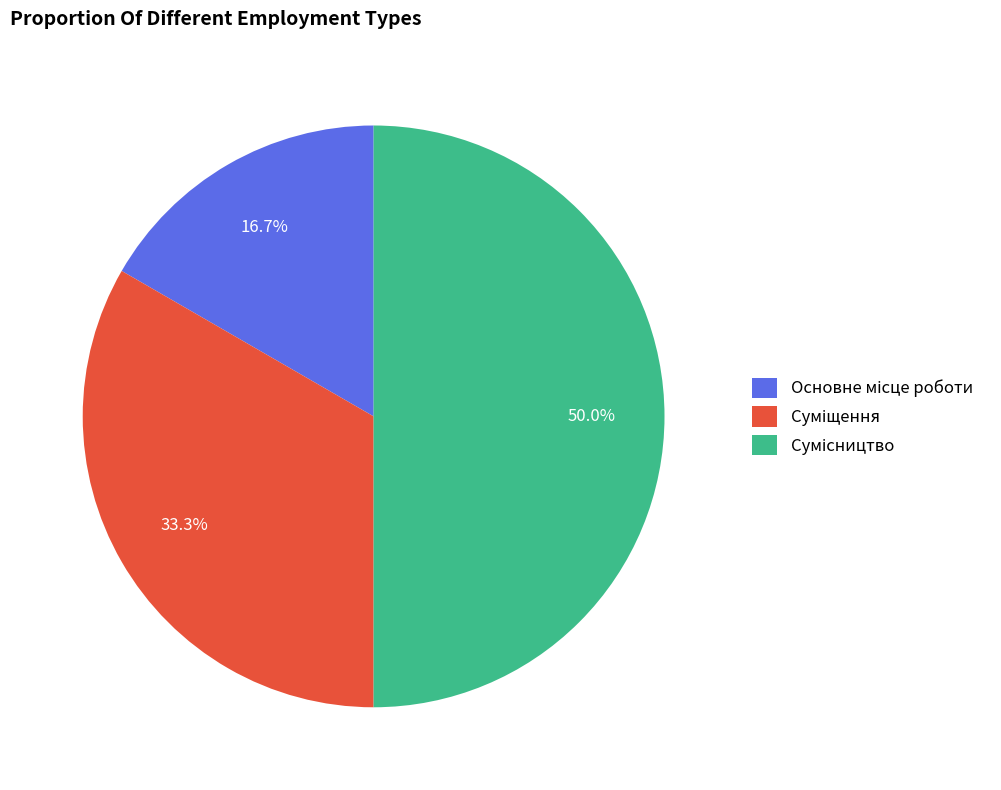

To the nearest percent, what is the average slice percentage?

33%